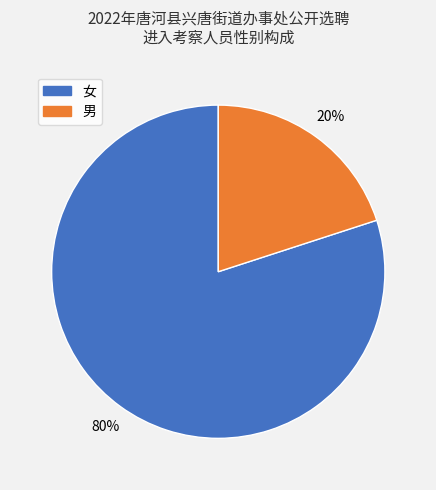

To the nearest percent, what is the difference between the largest and smallest slice percentages?

60%